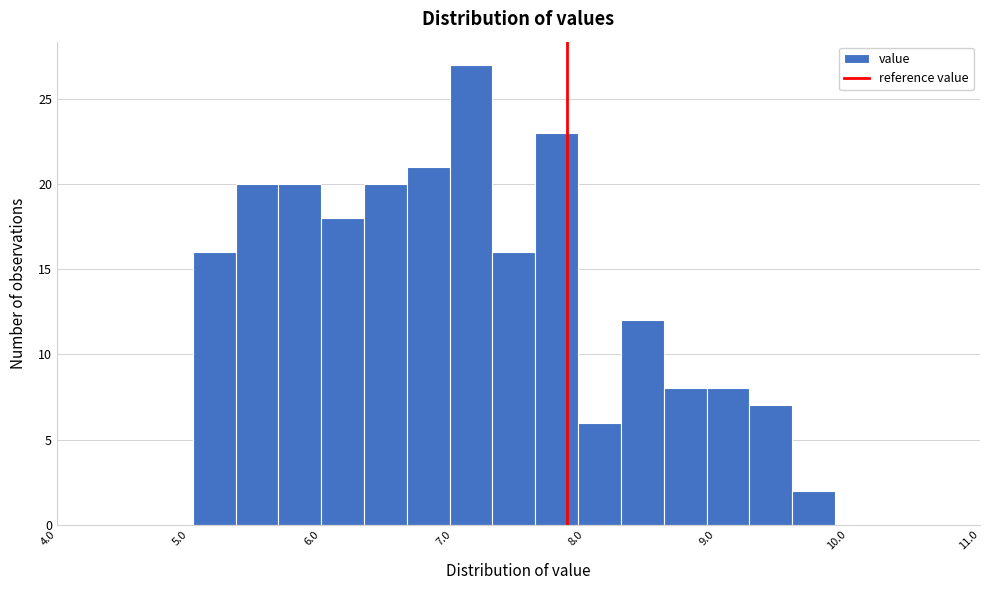

Read against the x-axis, roughly where is the centre of the tallest bar?

7.1